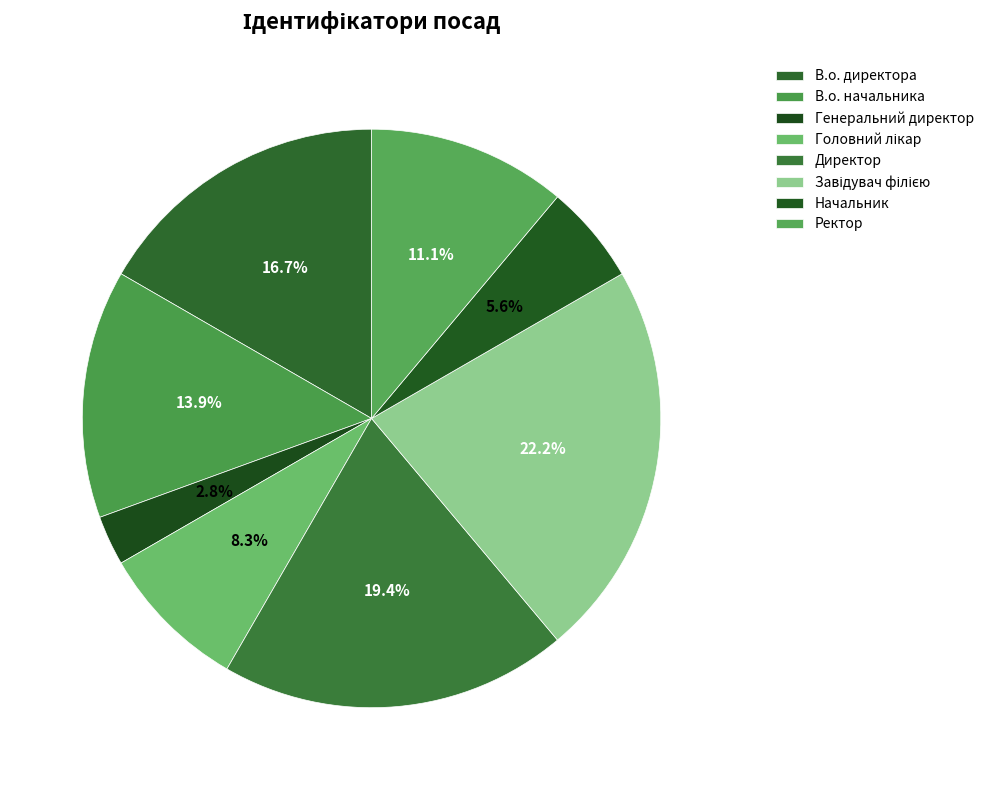

Count the number of slices in the pie.

8